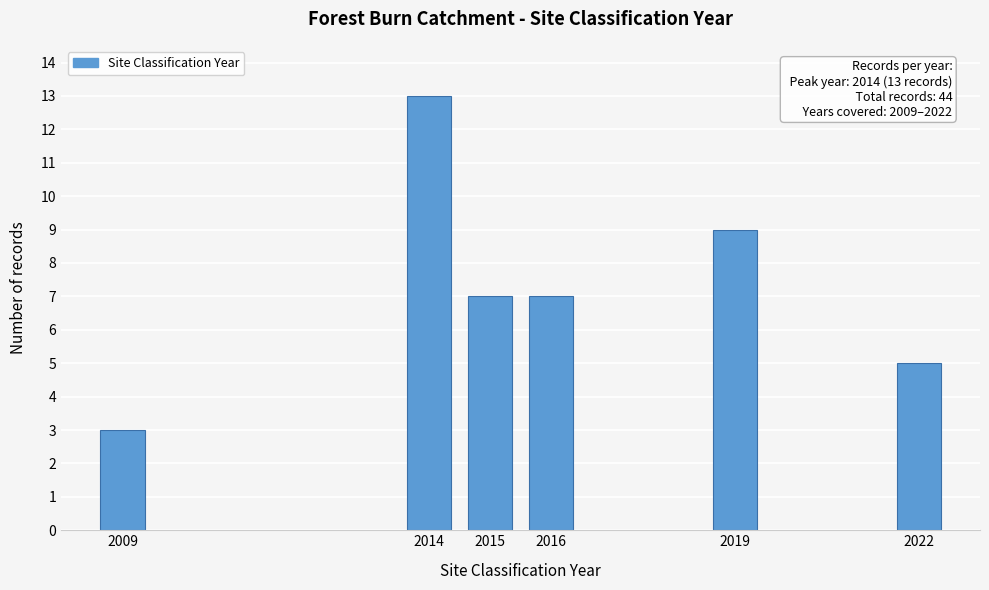

Reading left to right, transcribe all the data shown in this chart.

2009=3	2014=13	2015=7	2016=7	2019=9	2022=5